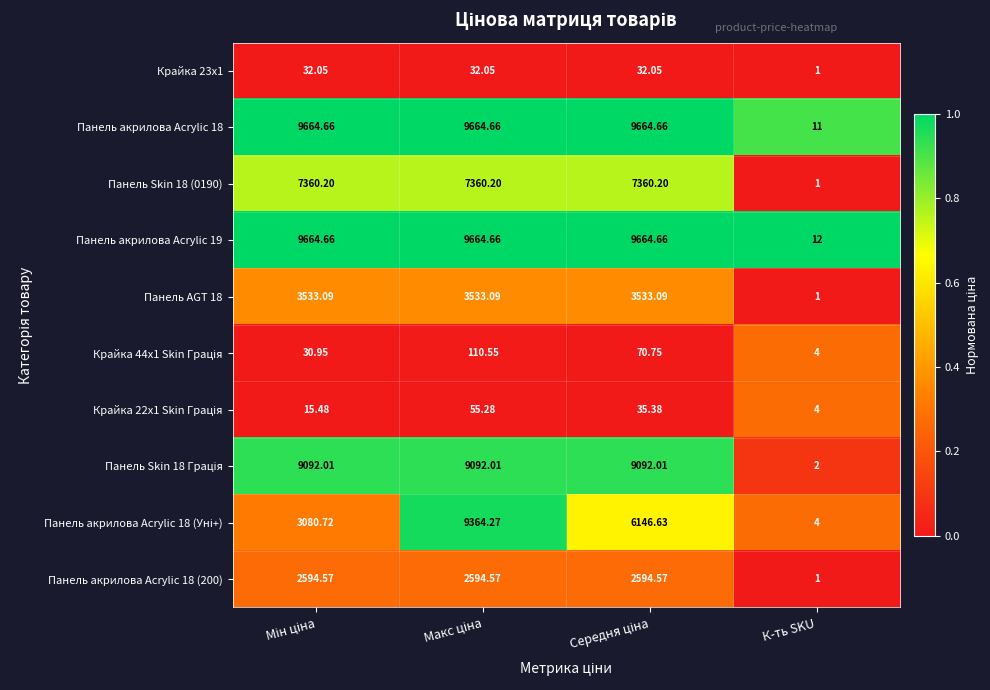

Which label corresponds to the smallest value in the chart?

К-ть SKU